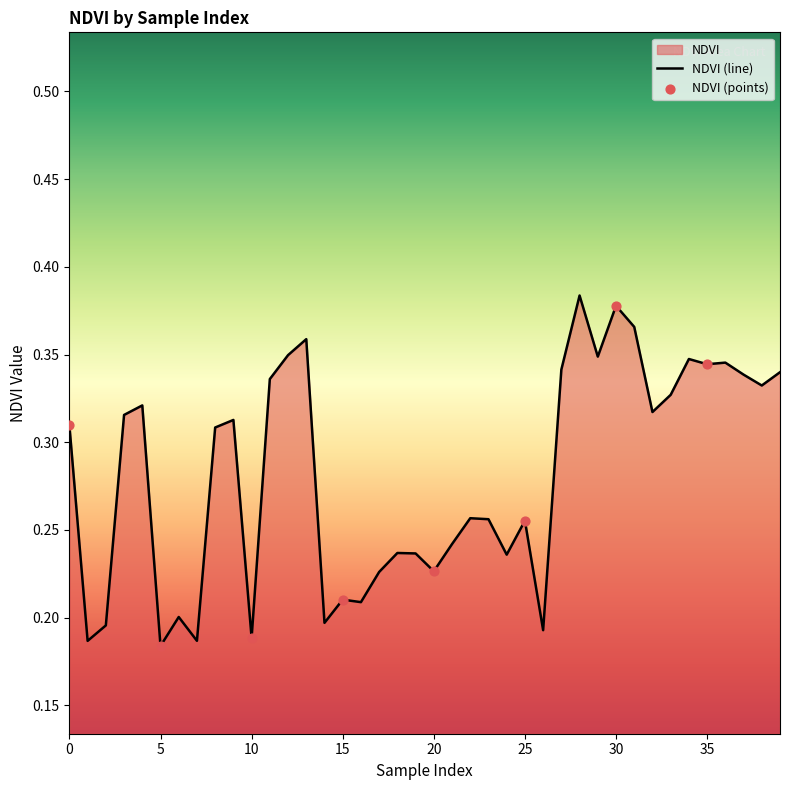

What is the change in value from 23 to 34?

+0.1